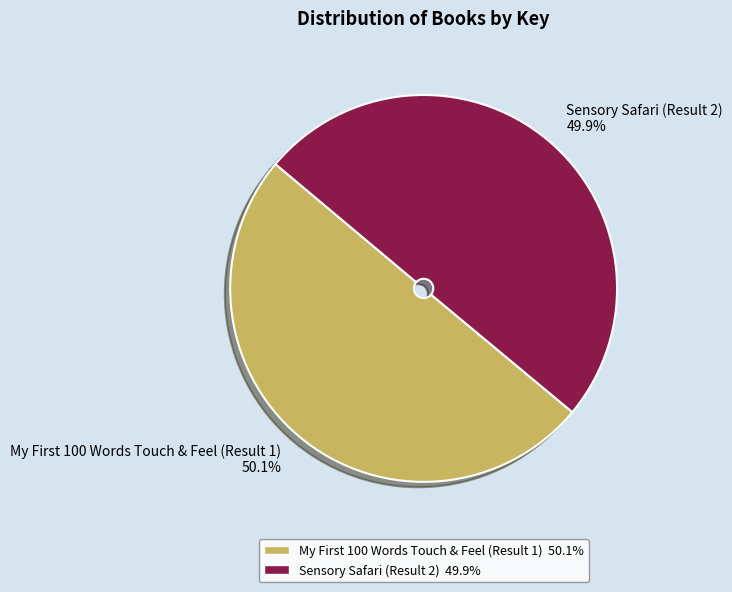

To the nearest percent, what is the average slice percentage?

50%